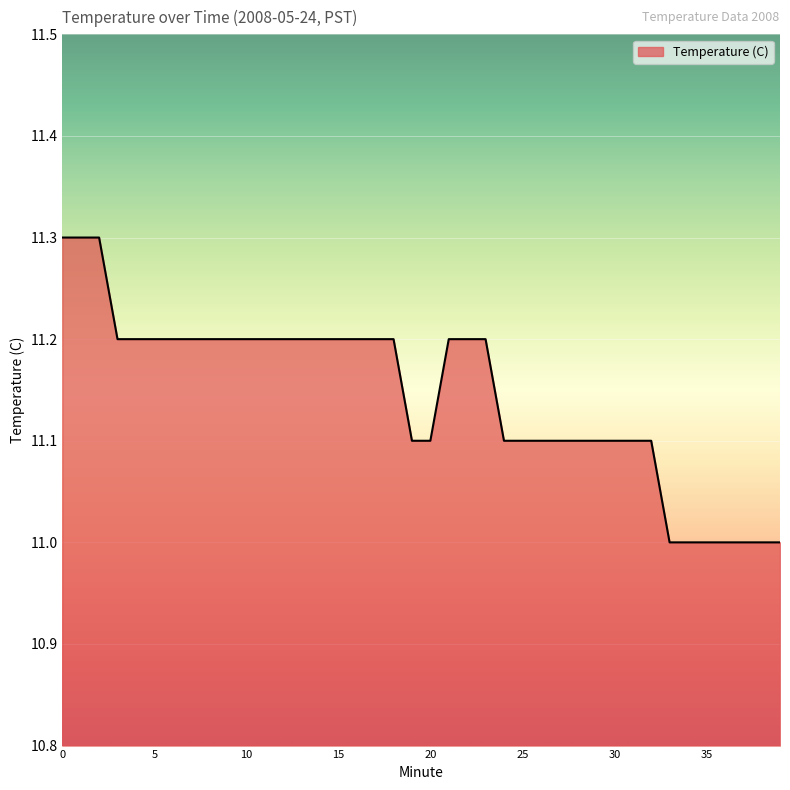

What is the difference between the maximum and minimum values?

0.3